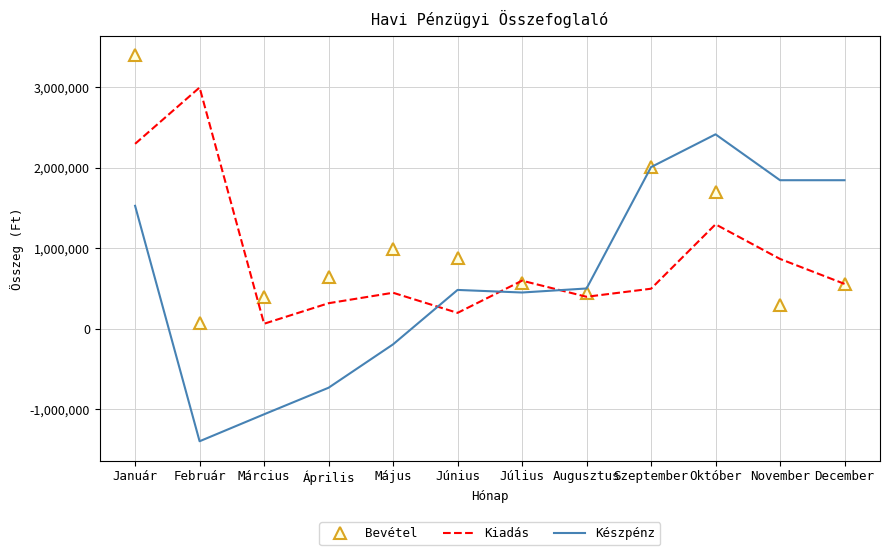

Which series has the widest spread of values?

Készpénz